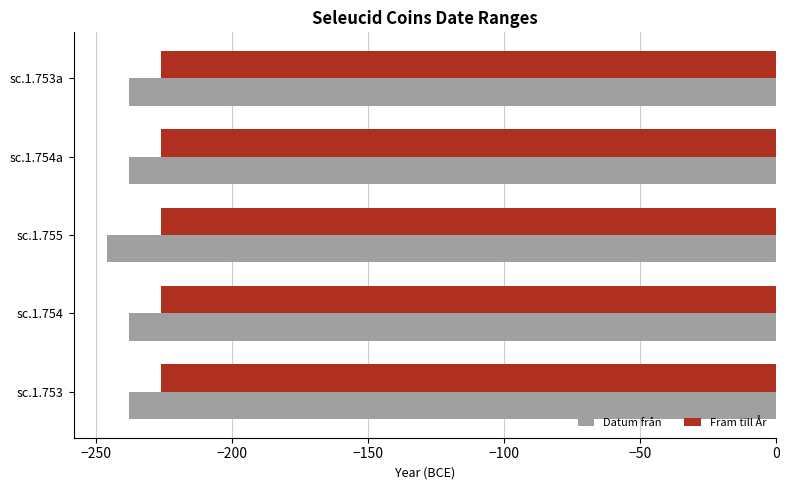

What is the greatest value displayed?

-226